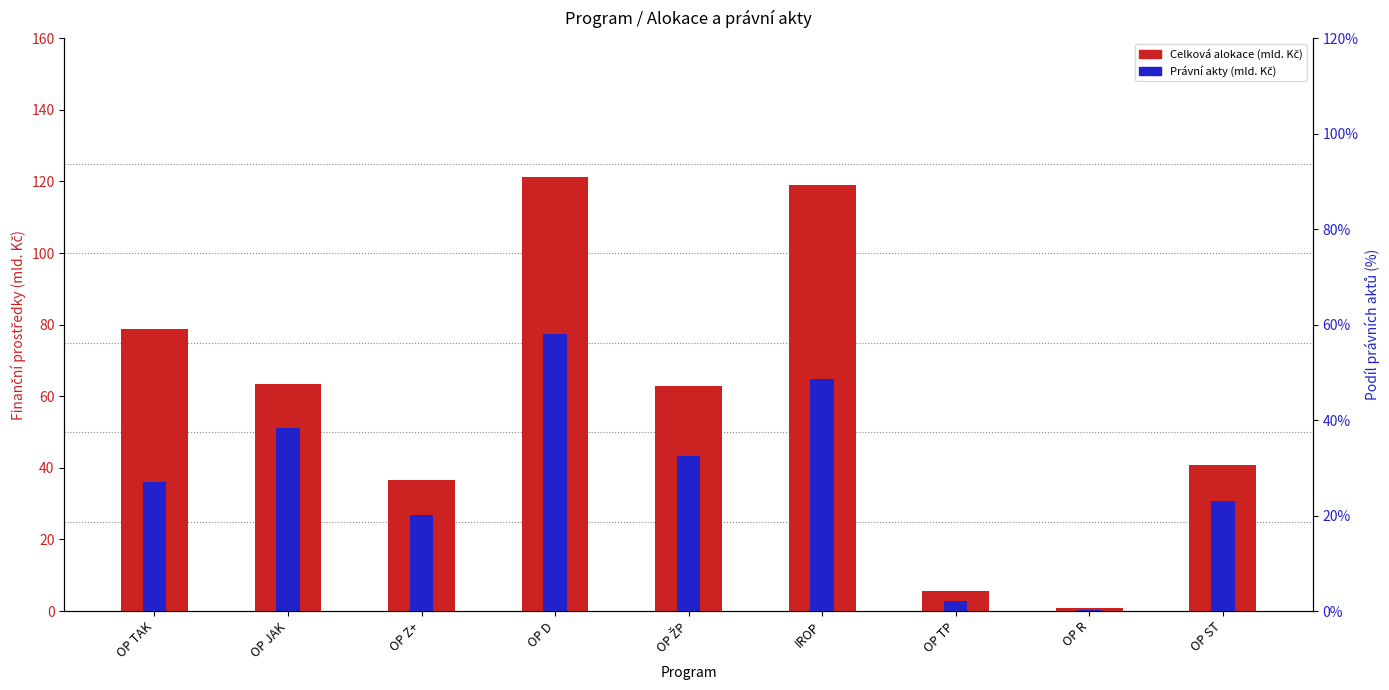

Which series has the largest range (max minus min)?

Celková alokace (mld. Kč)